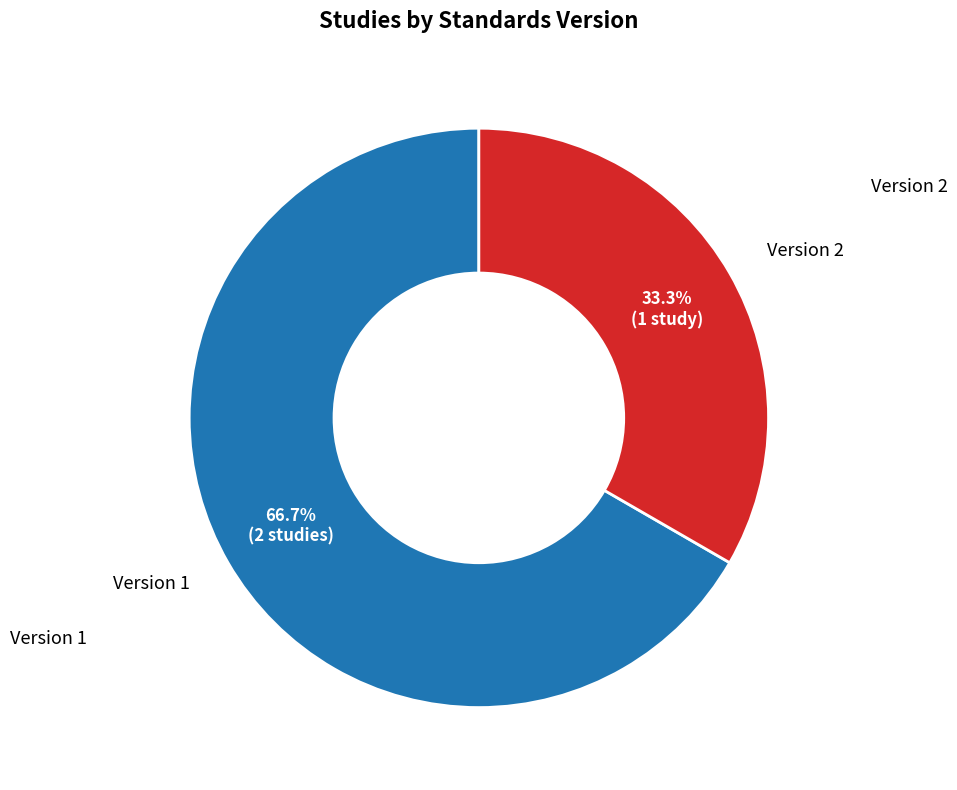

Do Version 2 and Version 1 together represent more than half of the pie?

Yes